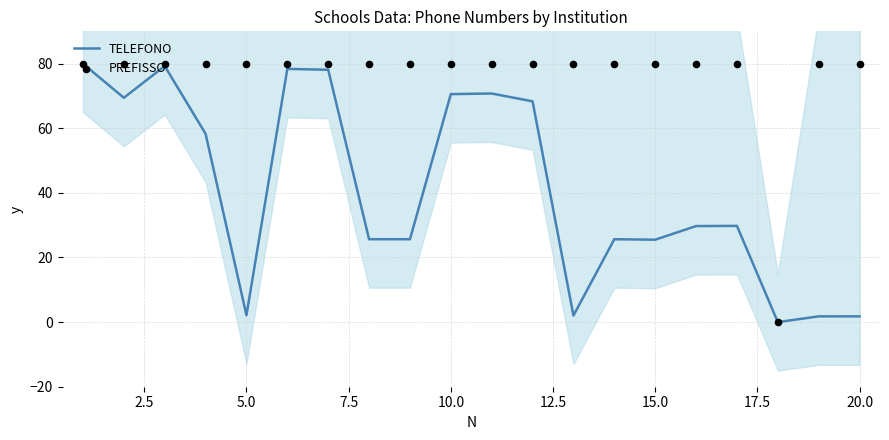

Which series has the largest Y range (max minus min)?

TELEFONO